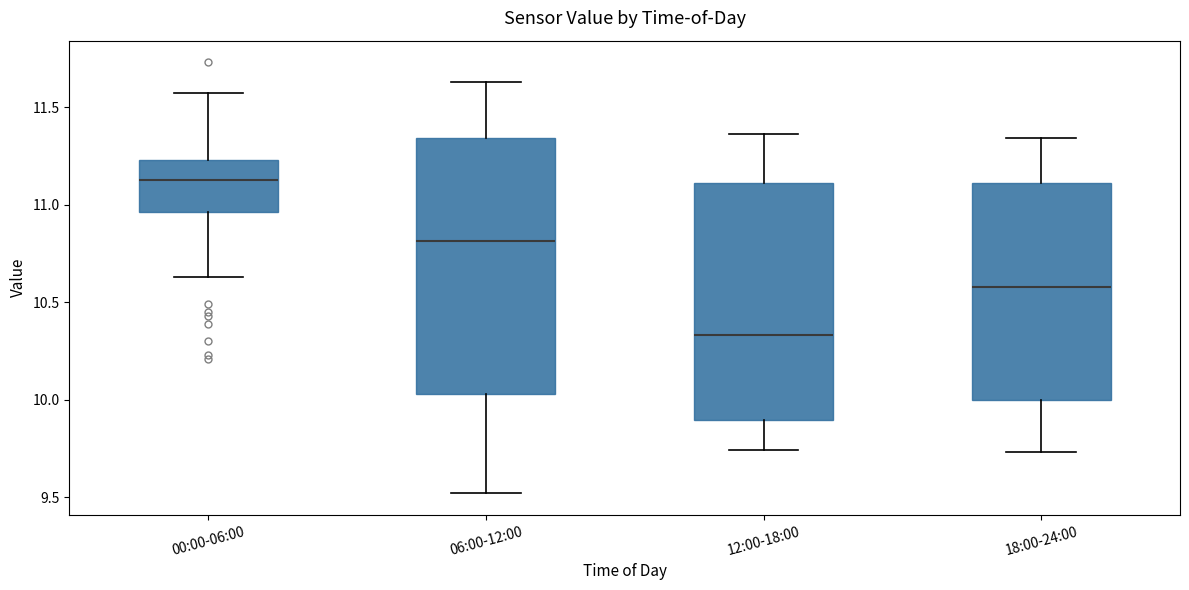

Reading left to right, transcribe this box plot: for each box, give where its median line is, the range the box spans, and where its two whiskers end, as read against the y-axis. The values are not printed on the chart, so give them approximately, as read against the axis.

00:00-06:00: median 11.15, box 10.95 to 11.25, whiskers 10.65 to 11.55
06:00-12:00: median 10.80, box 10.05 to 11.35, whiskers 9.50 to 11.65
12:00-18:00: median 10.35, box 9.90 to 11.10, whiskers 9.75 to 11.35
18:00-24:00: median 10.60, box 10.00 to 11.10, whiskers 9.75 to 11.35